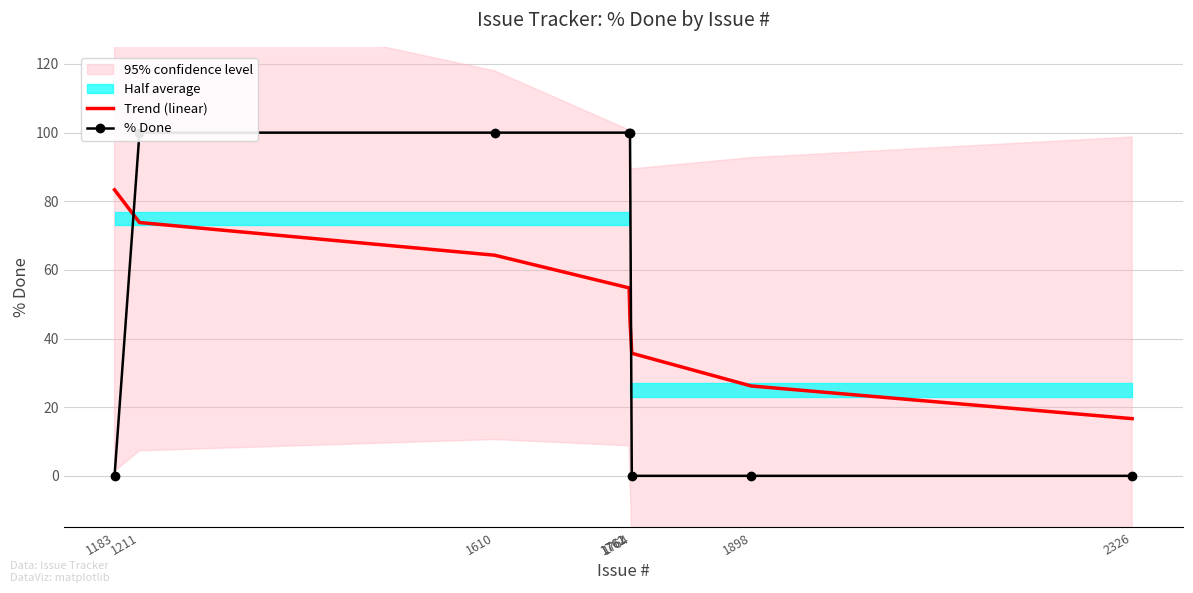

How many lines are shown in the chart?

2